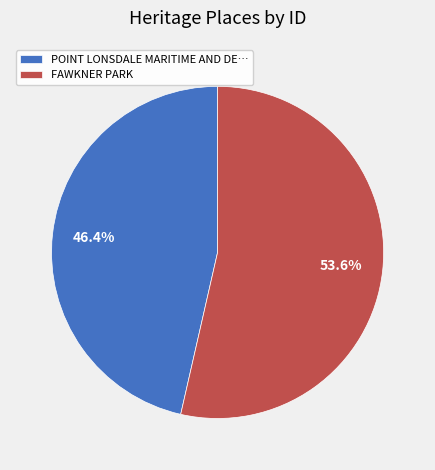

To the nearest percent, what is the difference between the largest and smallest slice percentages?

7%